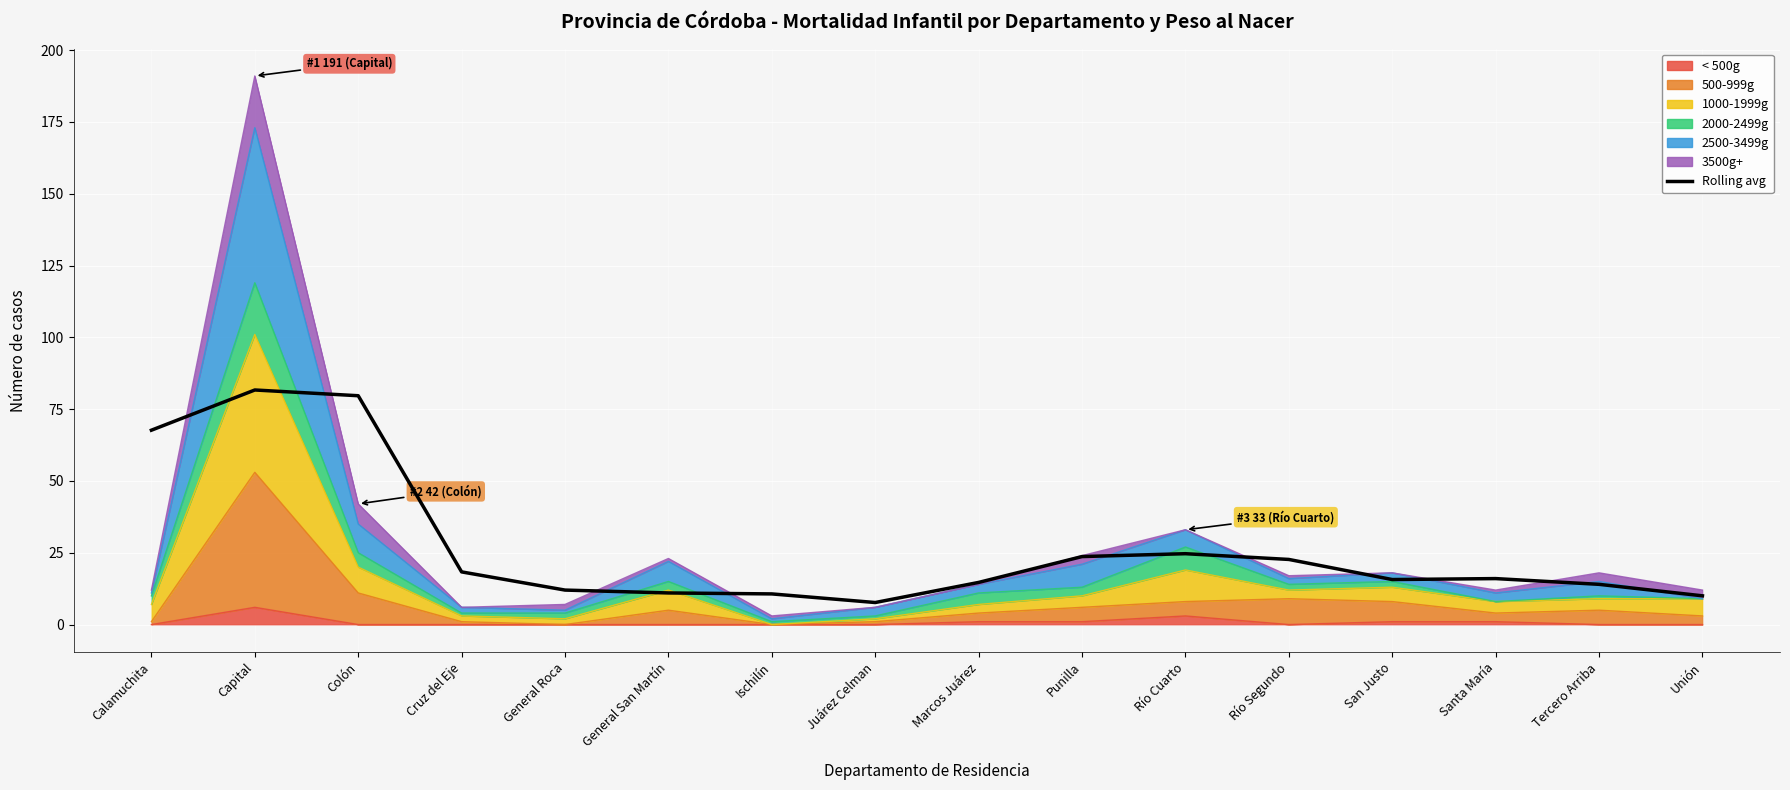

True or false: the data shows 134.6 at Colón.

False